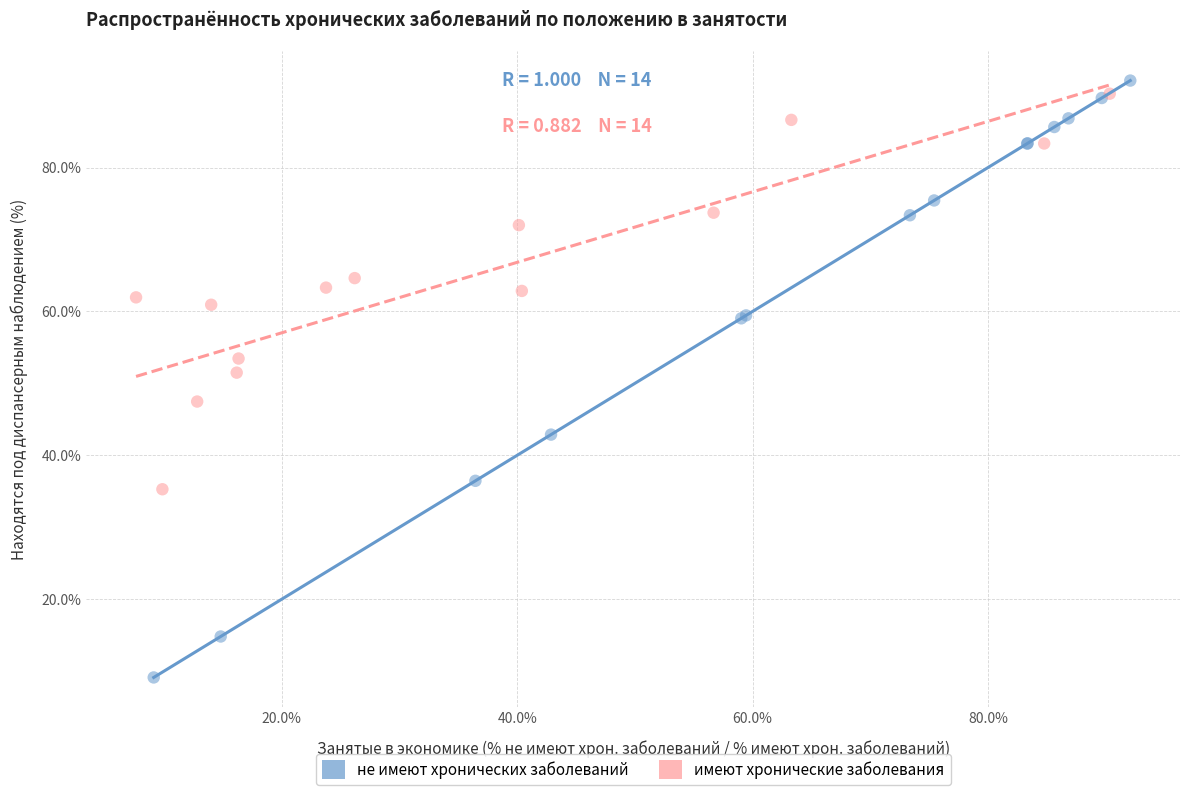

Which series has the widest spread of Y values?

не имеют хронических заболеваний